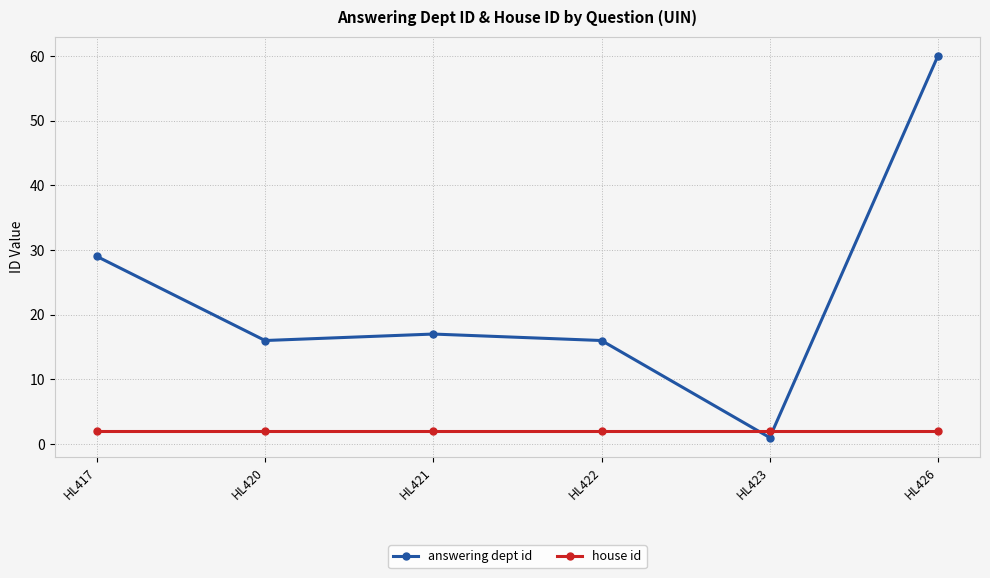

What is the sum of the answering dept id values at HL422 and HL426?

76